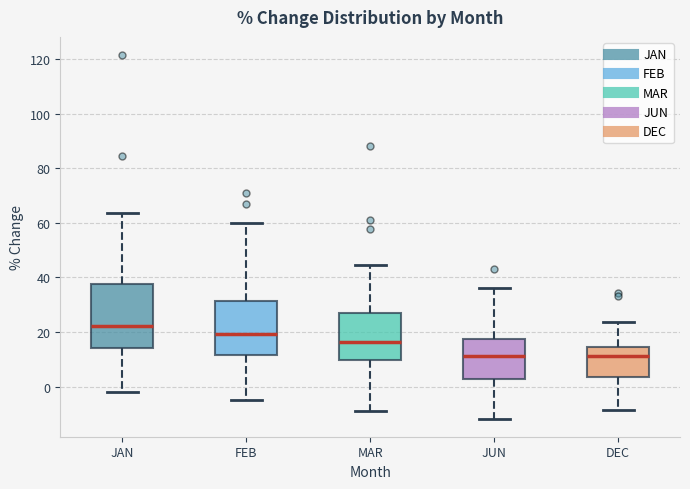

Where is the upper edge of the box for JUN on the y-axis? The values are not printed on the chart, so give them approximately, as read against the axis.

18